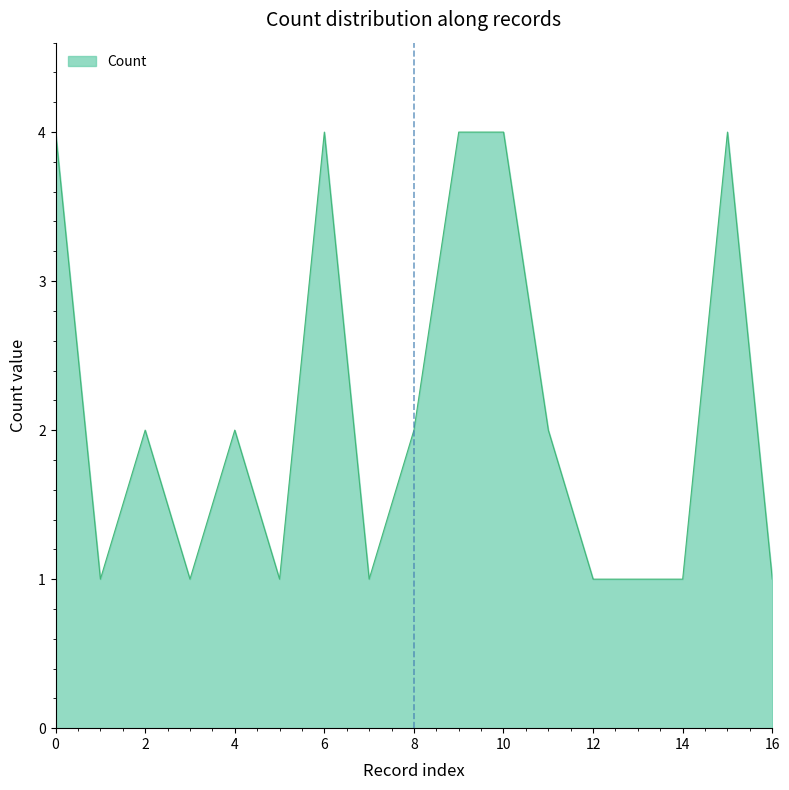

What is the difference between the maximum and minimum values?

3